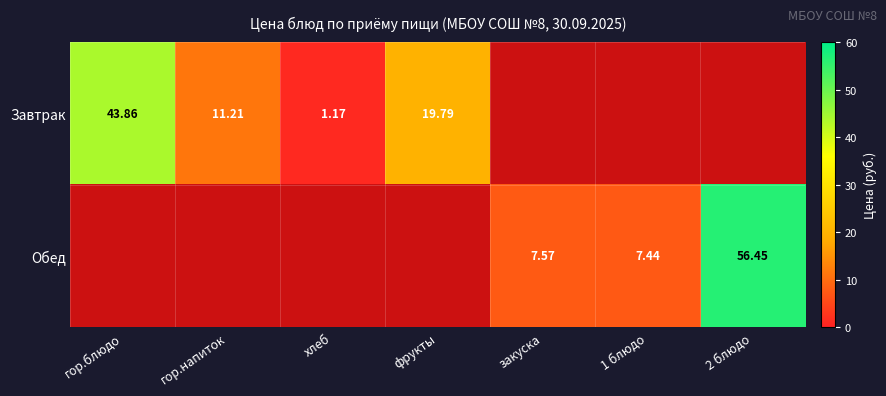

Is the value of Завтрак at хлеб greater than the value of Обед at 1 блюдо?

No